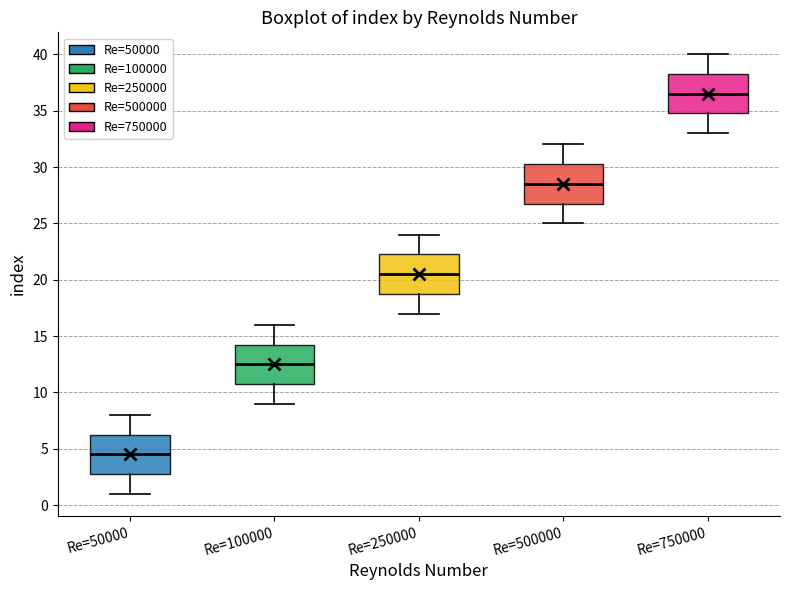

Which box's median line is the highest?

Re=750000